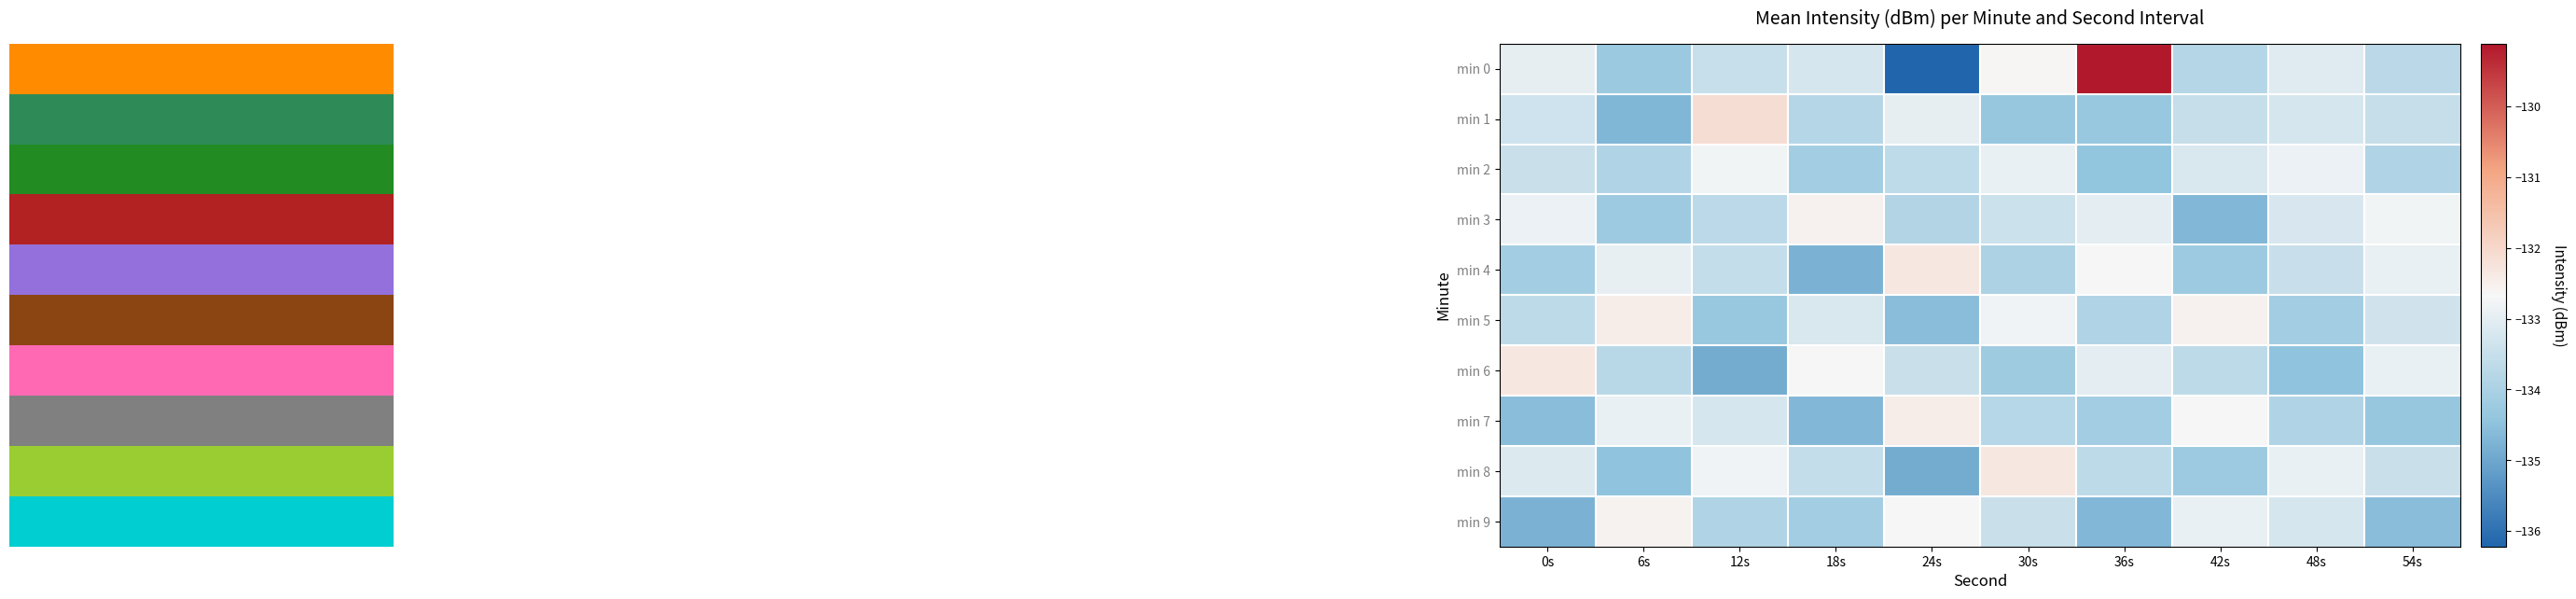

What is the spread (max minus min) of values at 18s?

2.2